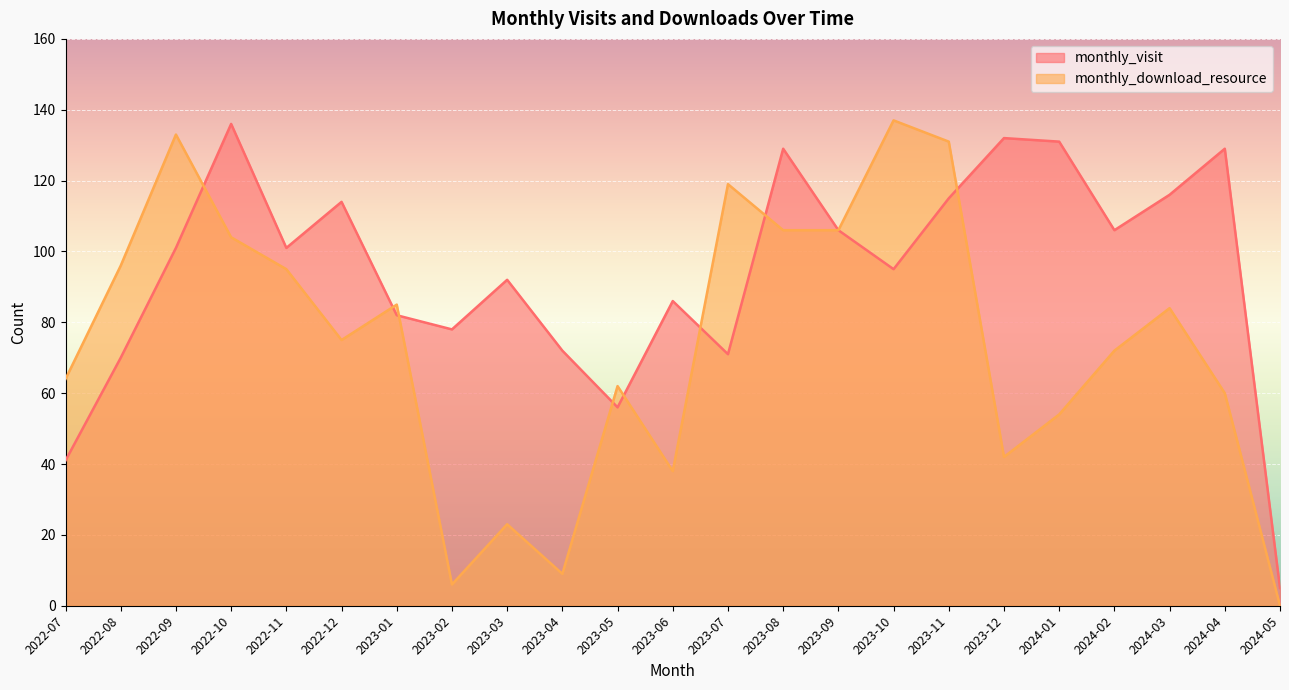

How many series are shown in this chart?

2